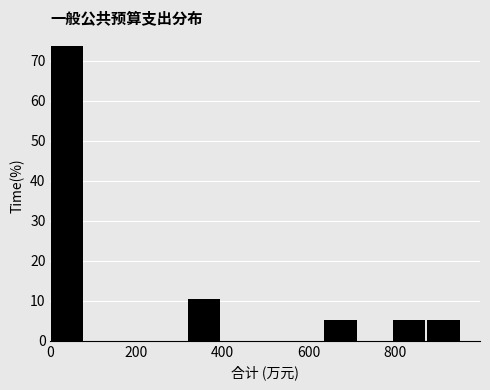

Around what value on the x-axis is the tallest bar? Give the approximate position of its centre, as read against the axis.

40